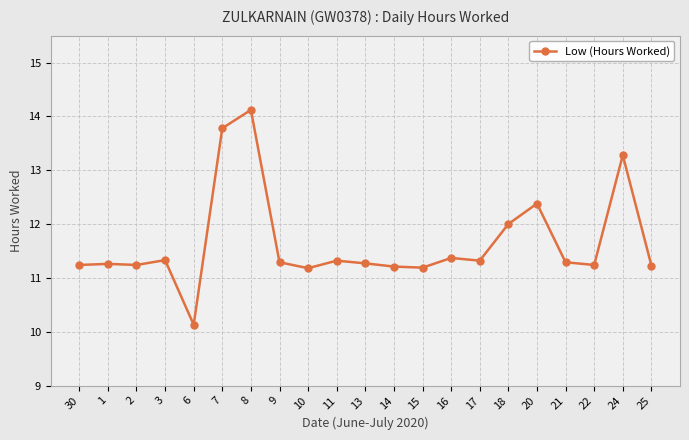

Is it true that the value at 24 is 3.8?

False